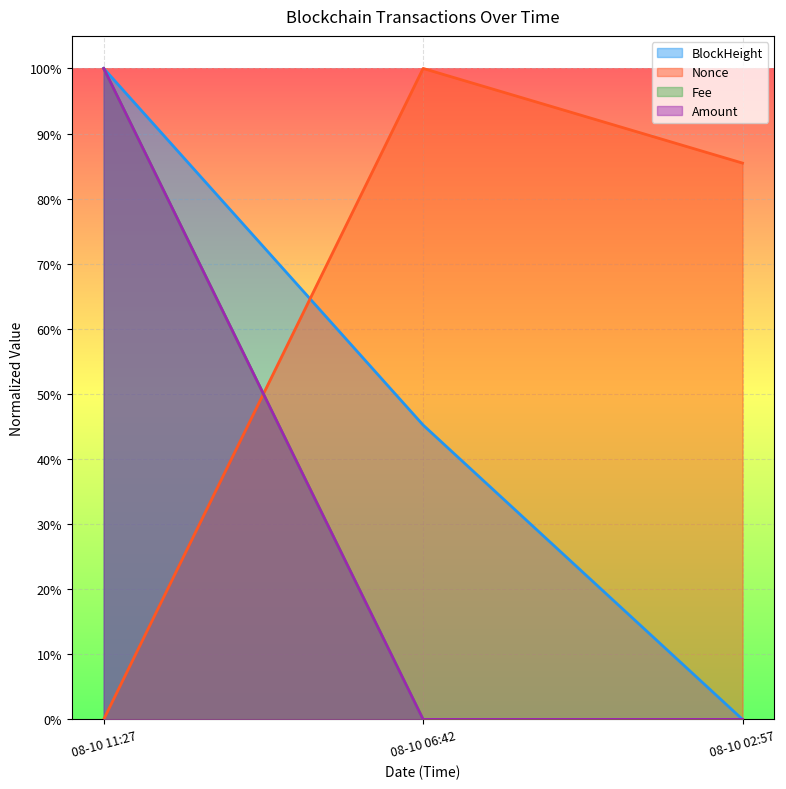

List the series in order of their peak value, highest first.

BlockHeight, Nonce, Fee, Amount